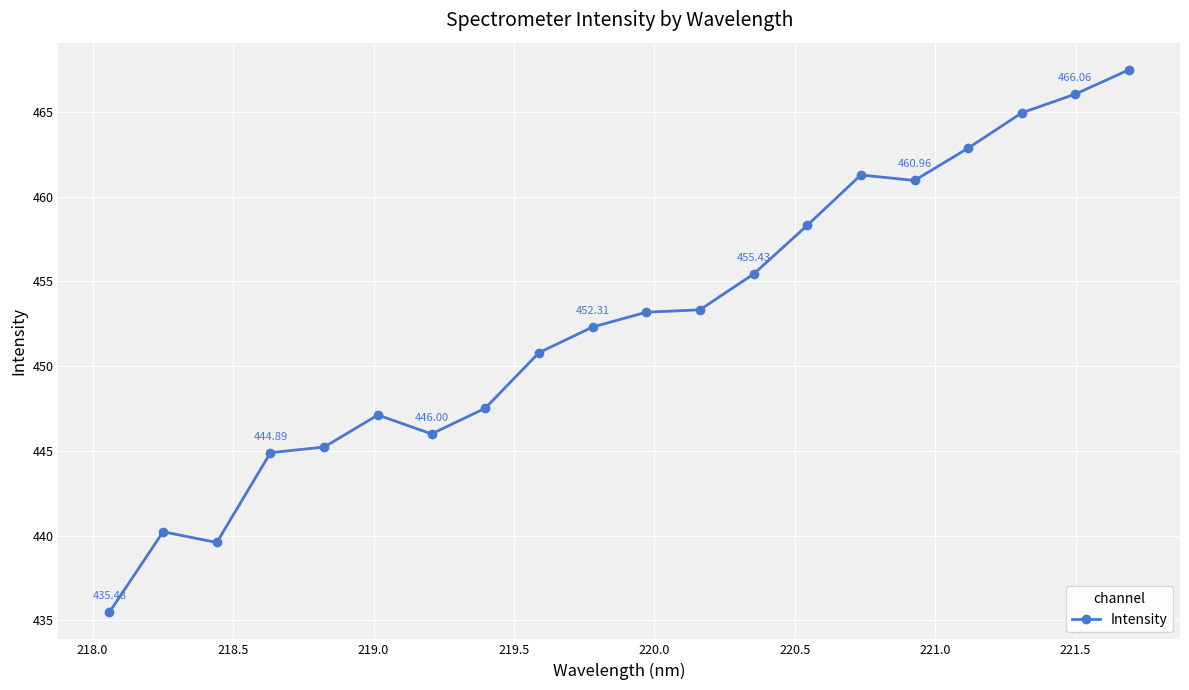

True or false: the data has more than 0 interior local peaks.

True